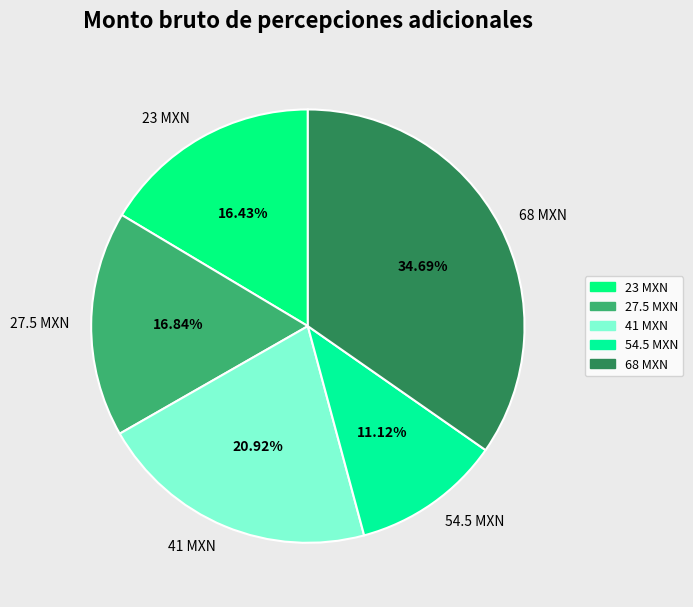

Is there any slice that represents more than half of the pie?

No